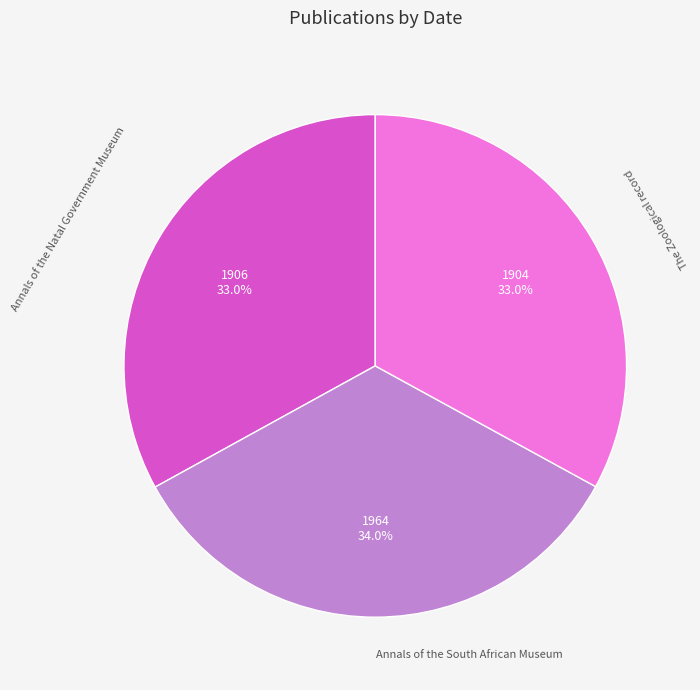

The Annals of the South African Museum slice represents 22% of the pie. True or false?

False